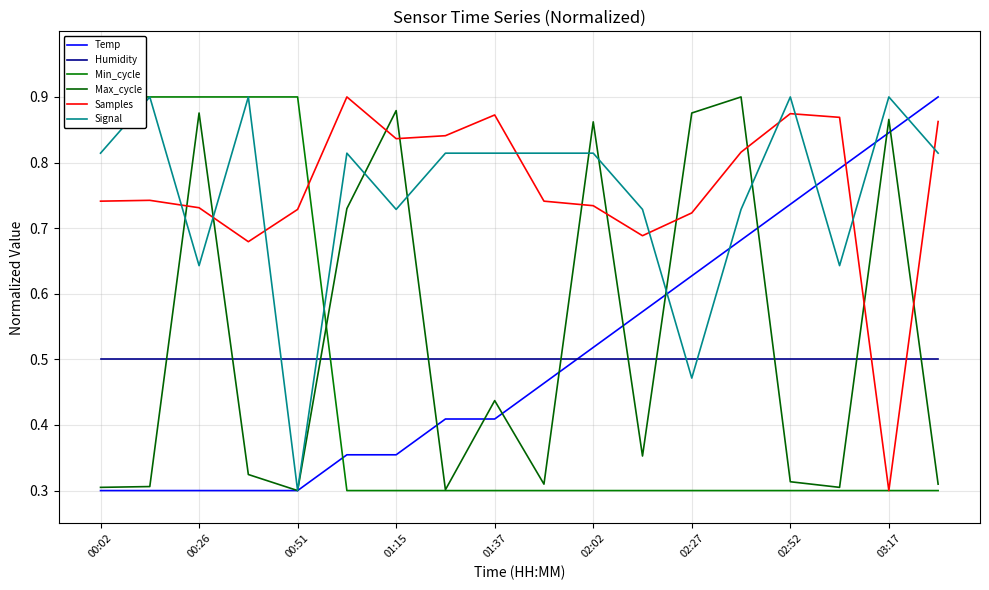

What position from the left is 15?

16